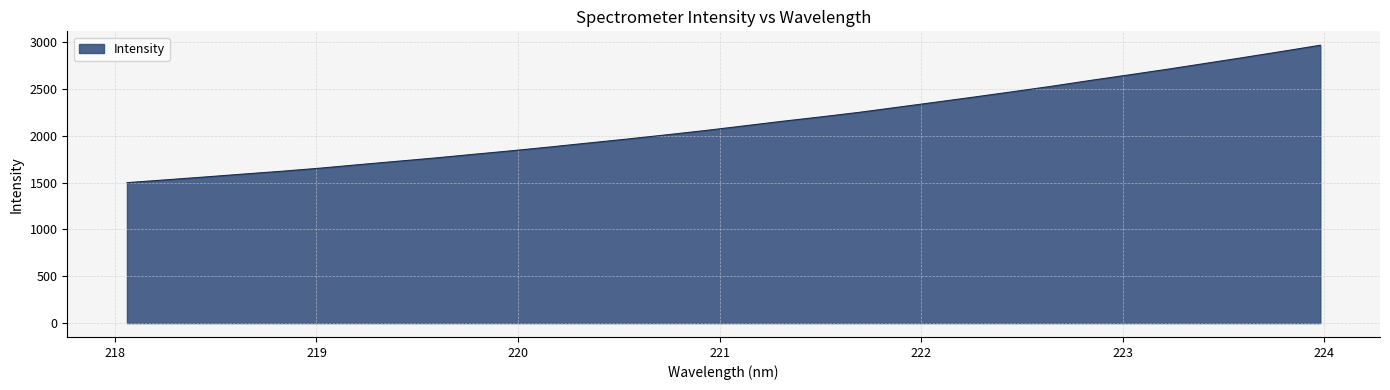

What is the difference between the maximum and minimum values?

1468.3